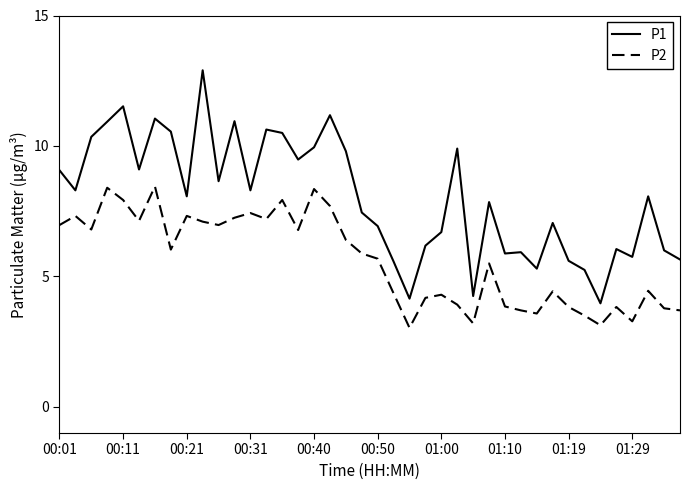

List the series in order of their overall mean, lowest first.

P2, P1